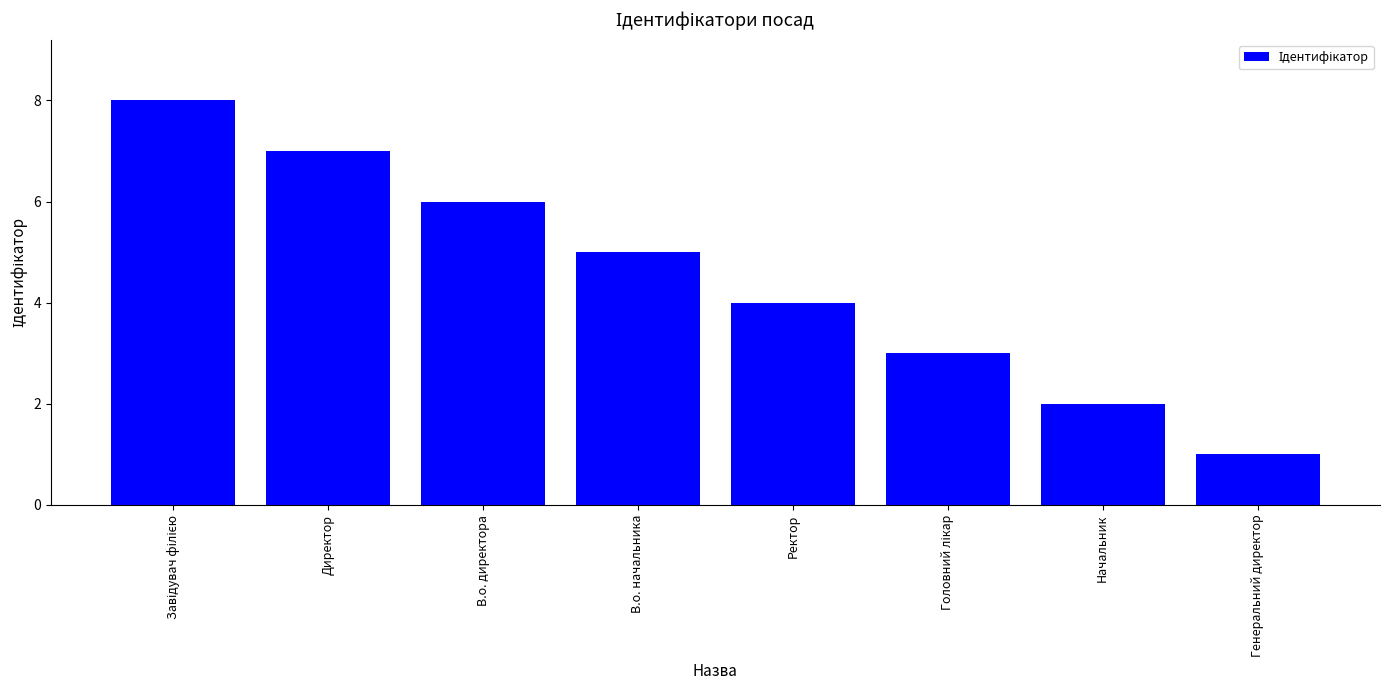

What is the ratio of the value at Директор to the value at Генеральний директор?

7.0